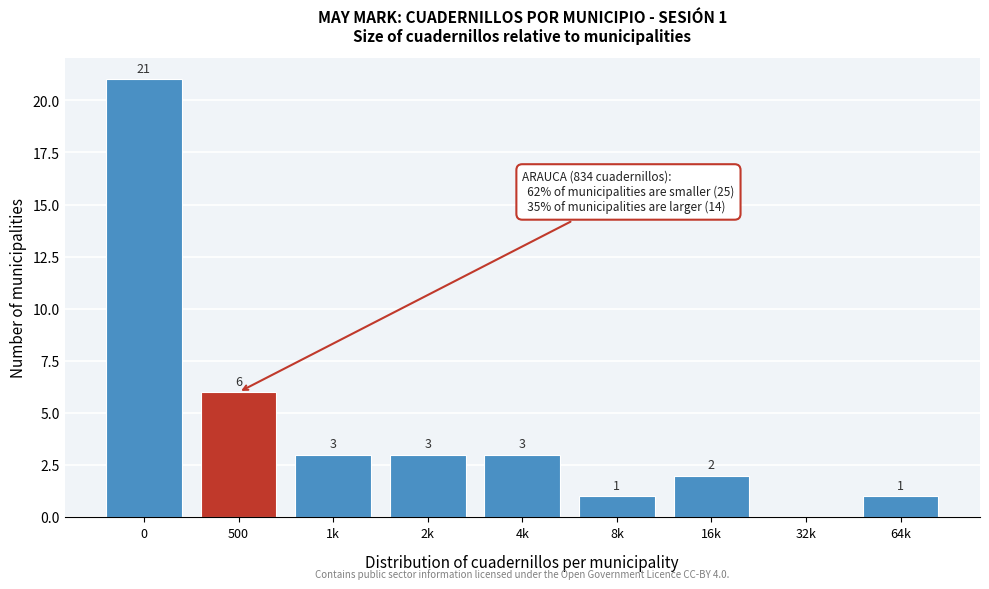

Reading left to right, list all the values displayed in this chart.

0=21	500=6	1k=3	2k=3	4k=3	8k=1	16k=2	32k=0	64k=1